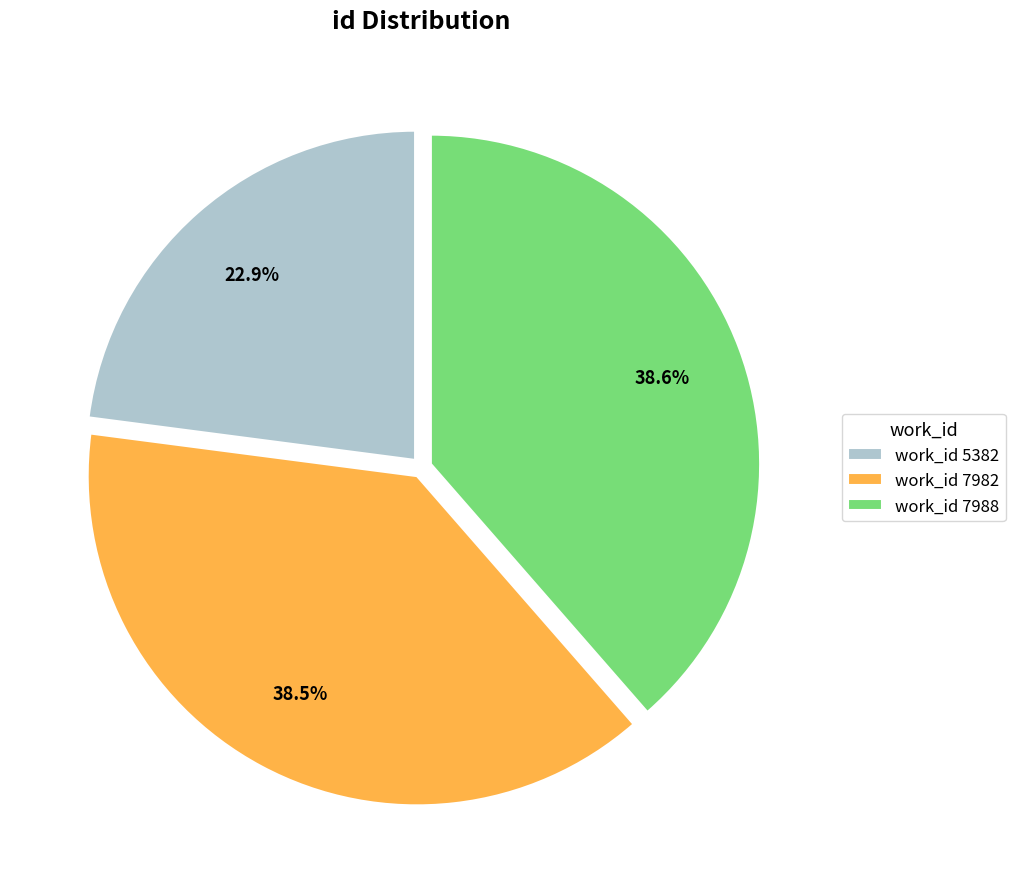

Is there a majority slice in this chart?

No